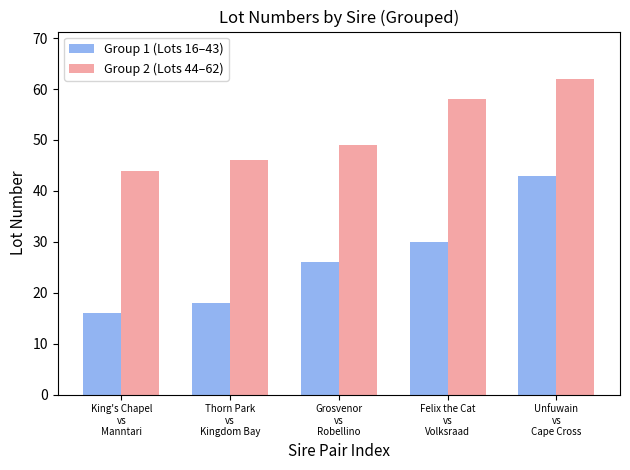

Is the value of Group 1 (Lots 16–43) at Thorn Park
vs
Kingdom Bay greater than the value of Group 2 (Lots 44–62) at Felix the Cat
vs
Volksraad?

No